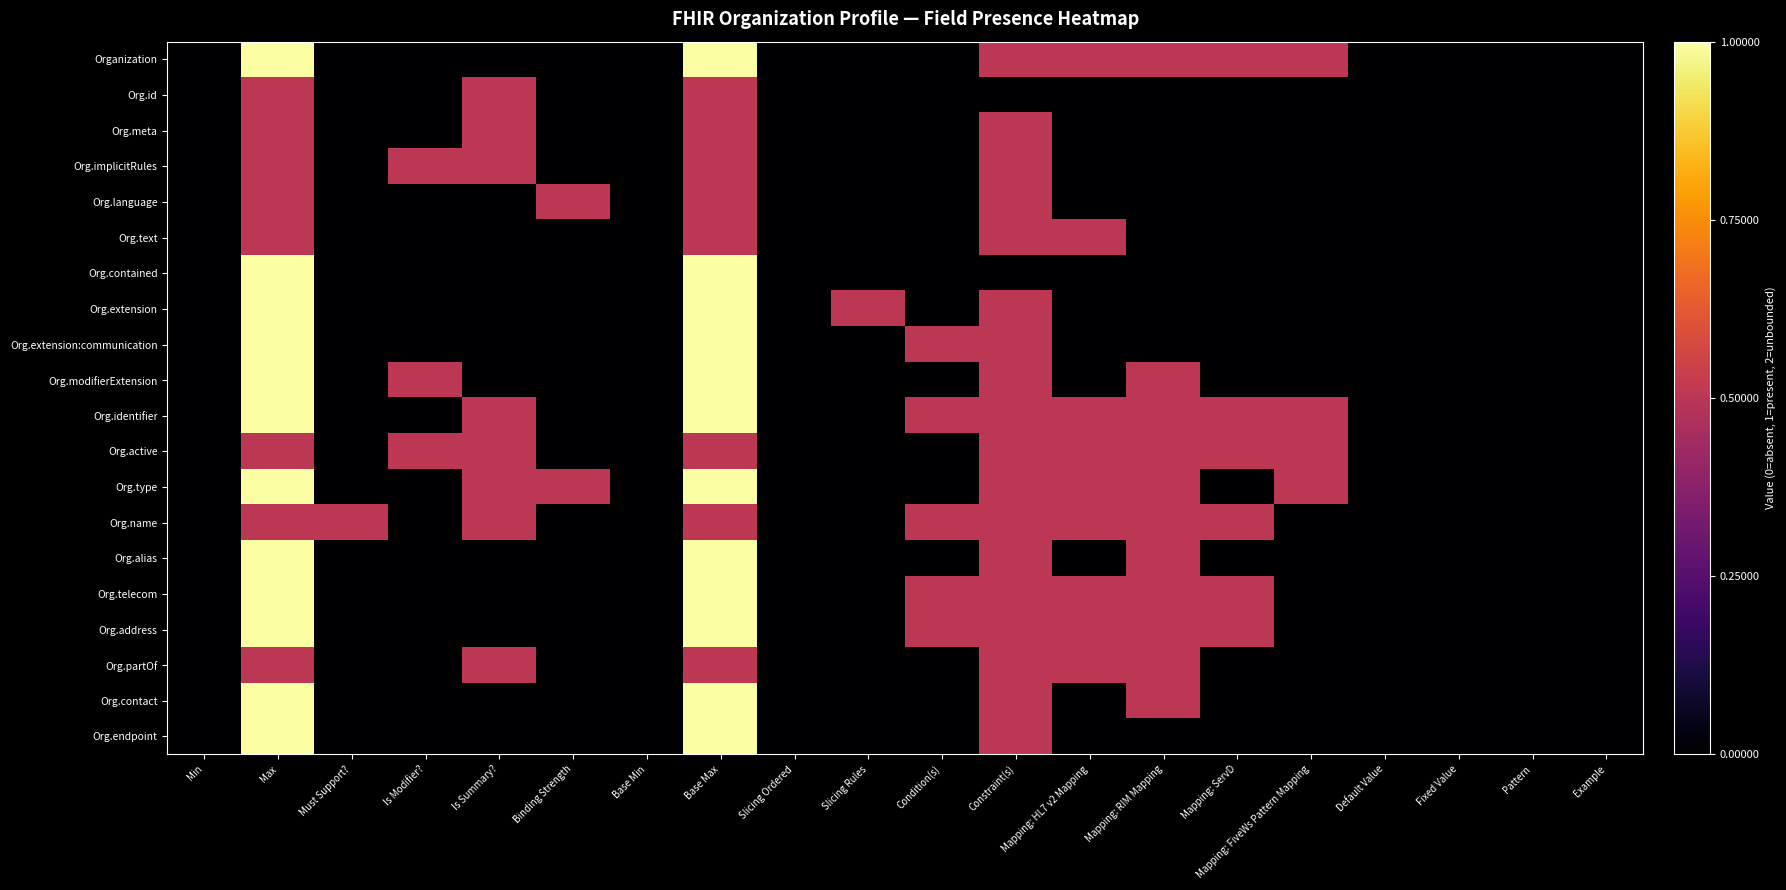

How many categories are shown in the chart?

20